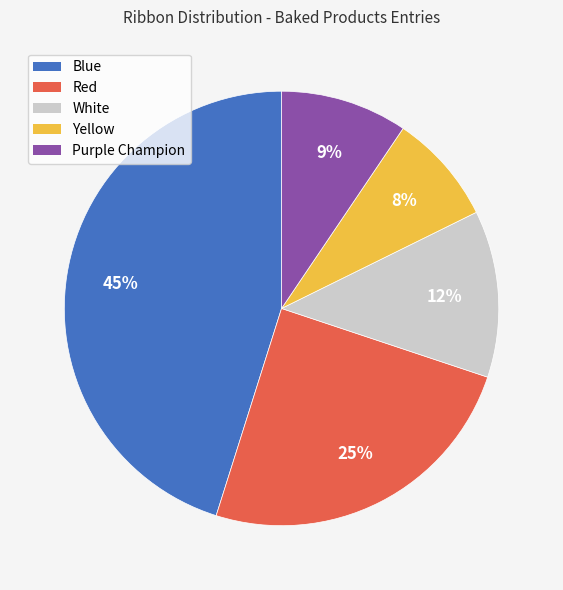

Which slice is the smallest?

Yellow